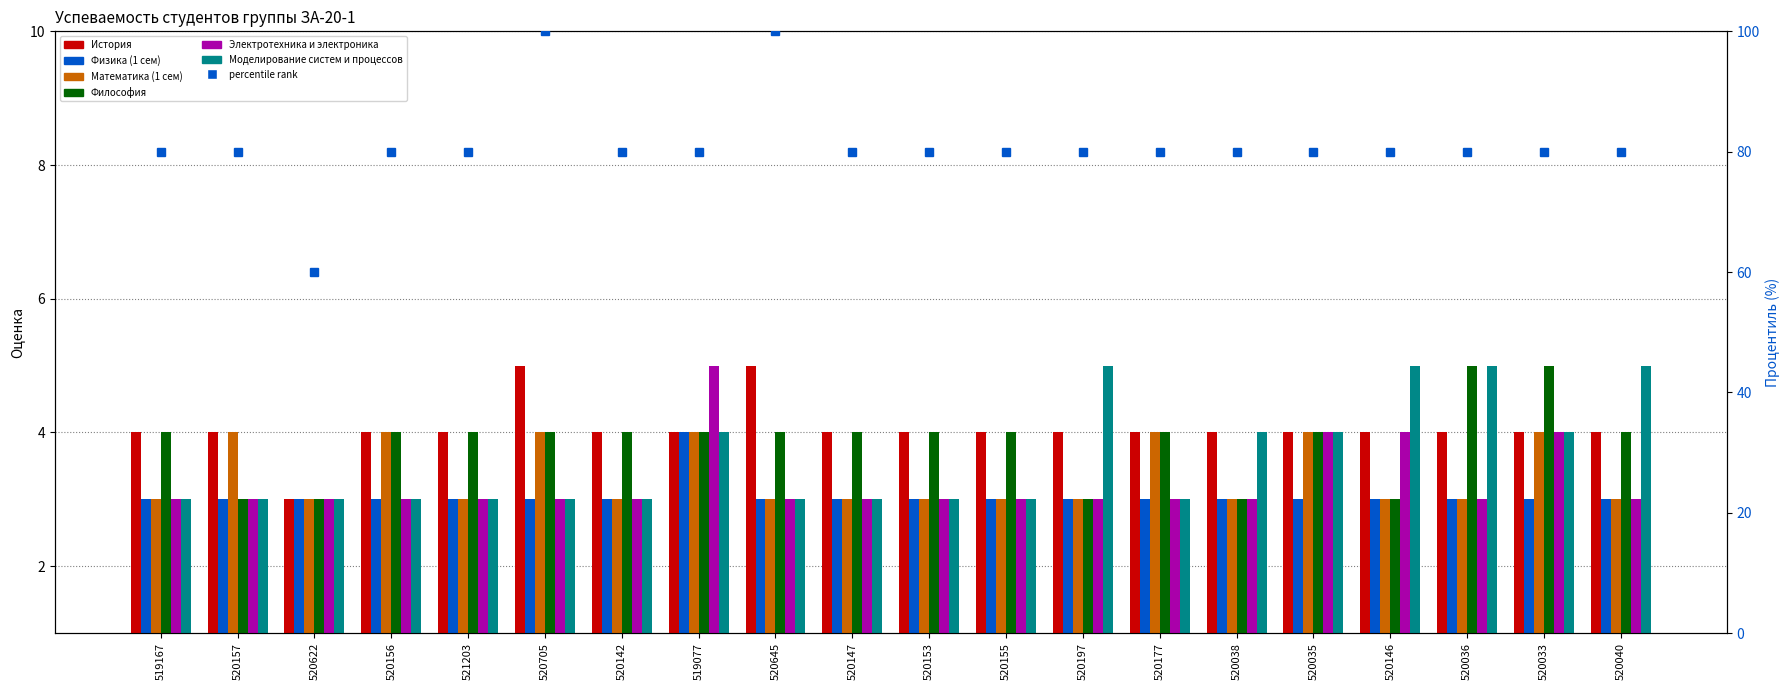

The value of Моделирование систем и процессов at 520033 is 6. True or false?

False